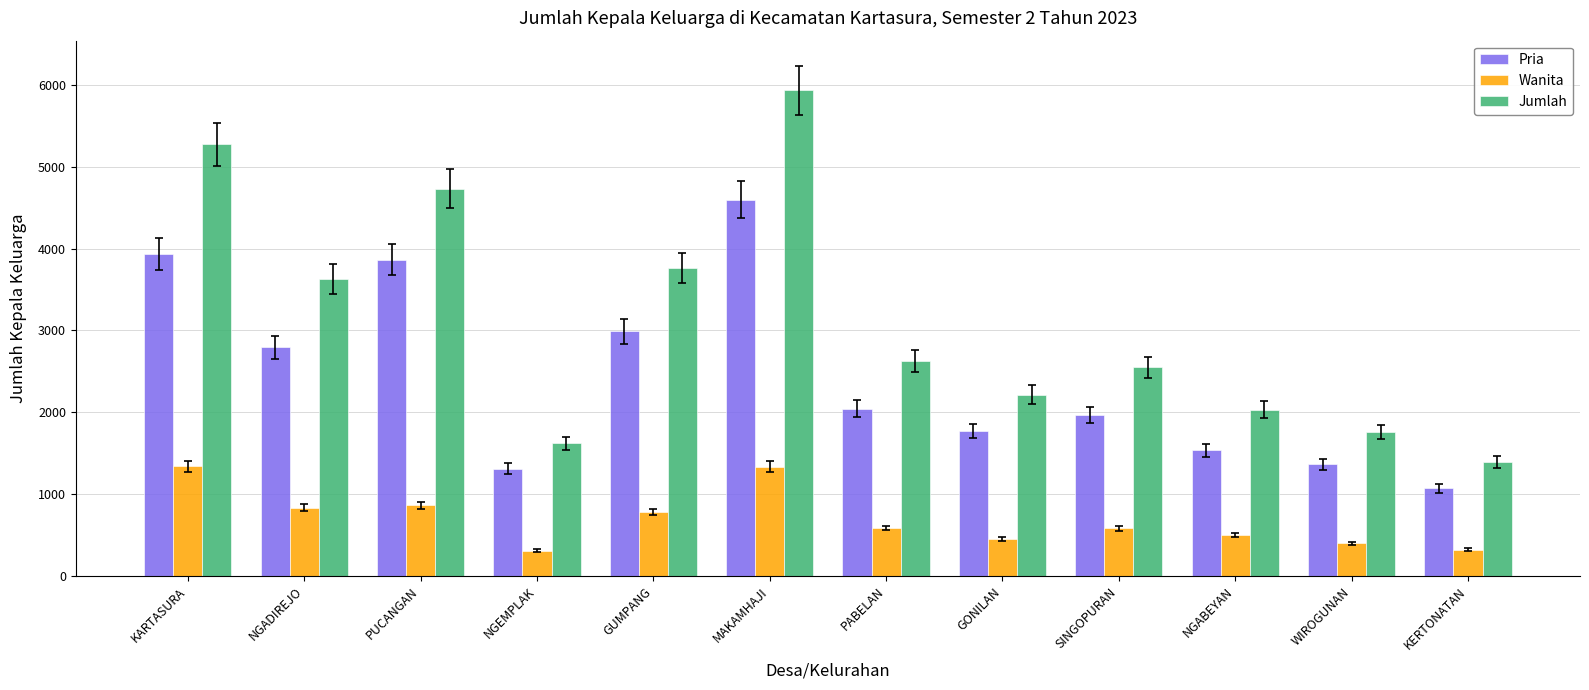

Where does the Pria series first go above 2042?

KARTASURA